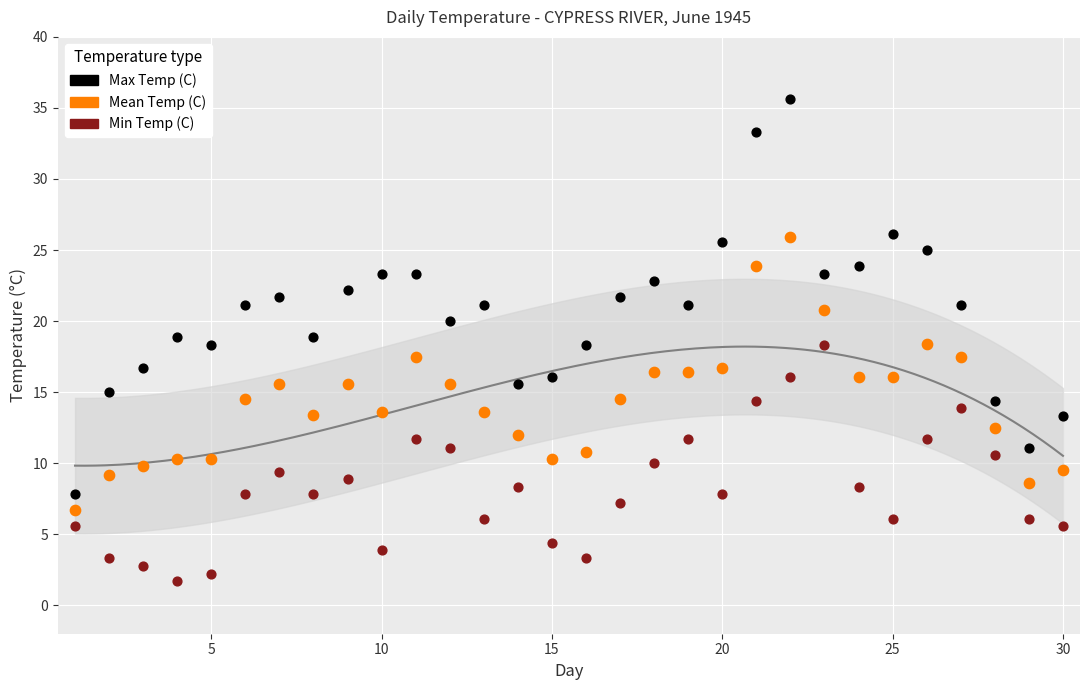

Which series has the largest Y range (max minus min)?

Max Temp (C)